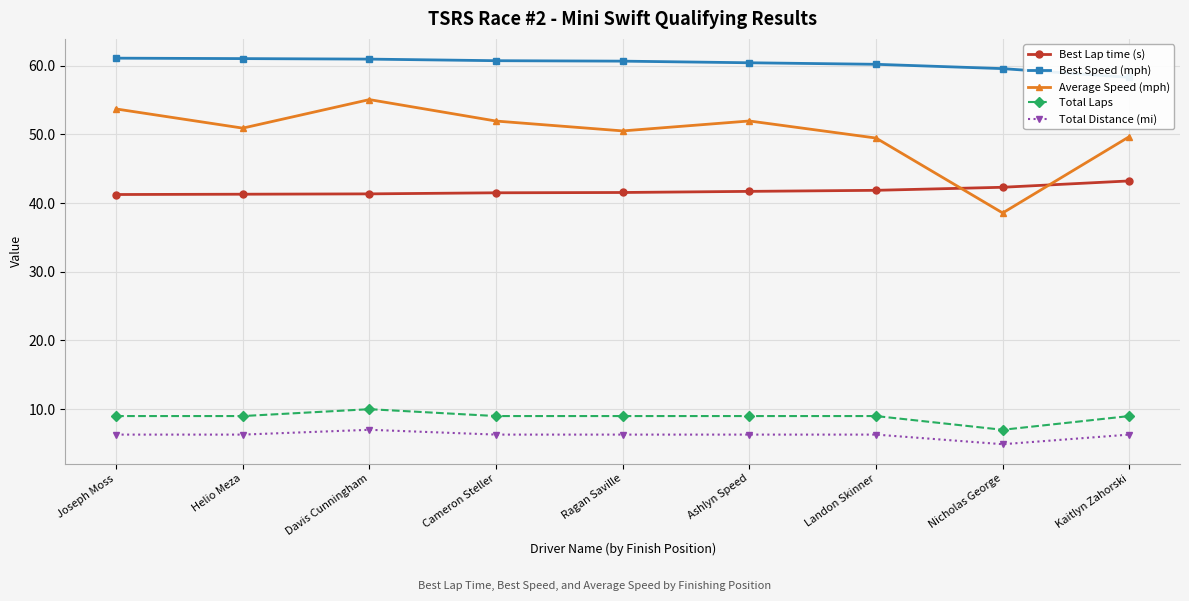

Reading right to left, transcribe all the data shown in this chart.

Best Lap time (s): 43.2	42.3	41.9	41.7	41.5	41.5	41.3	41.3	41.2
Best Speed (mph): 58.3	59.6	60.2	60.4	60.7	60.7	61.0	61.0	61.1
Average Speed (mph): 49.7	38.6	49.5	52.0	50.5	51.9	55.1	50.9	53.7
Total Laps: 9.0	7.0	9.0	9.0	9.0	9.0	10.0	9.0	9.0
Total Distance (mi): 6.3	4.9	6.3	6.3	6.3	6.3	7.0	6.3	6.3